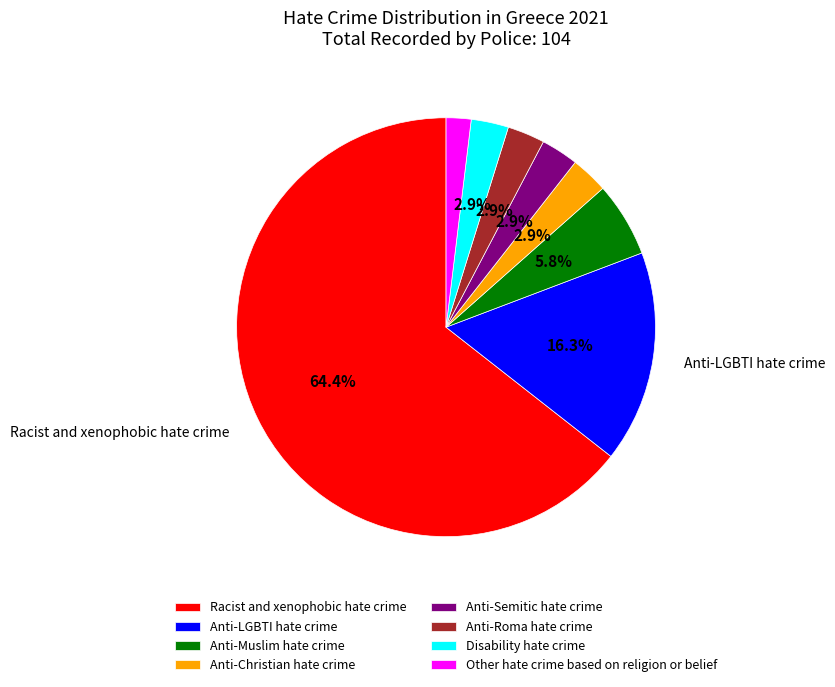

Is the sum of Anti-Semitic hate crime and Other hate crime based on religion or belief greater than half?

No